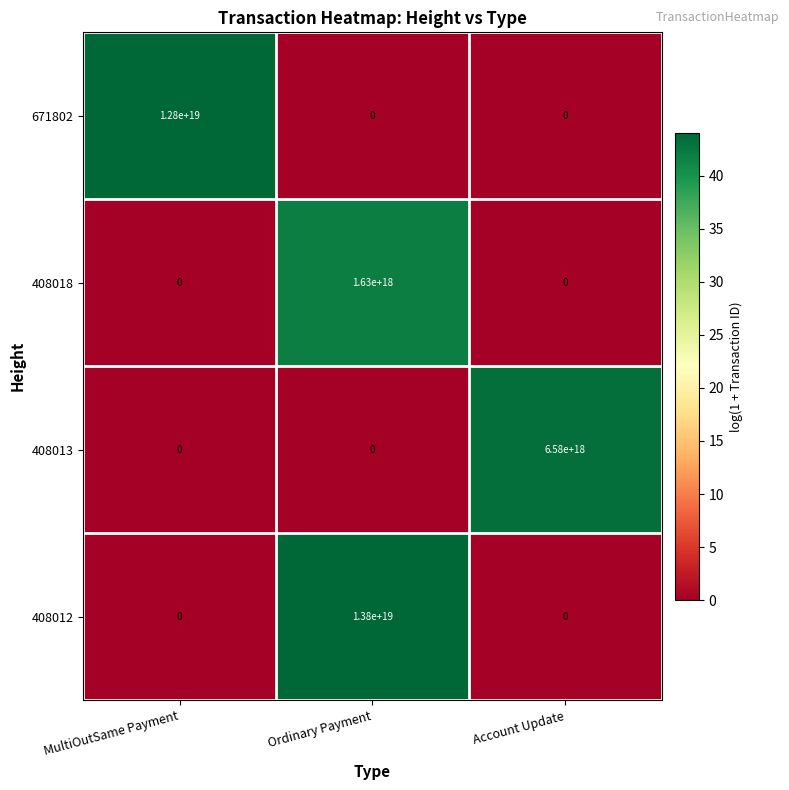

Between MultiOutSame Payment and Ordinary Payment, which series saw the biggest shift?

408012